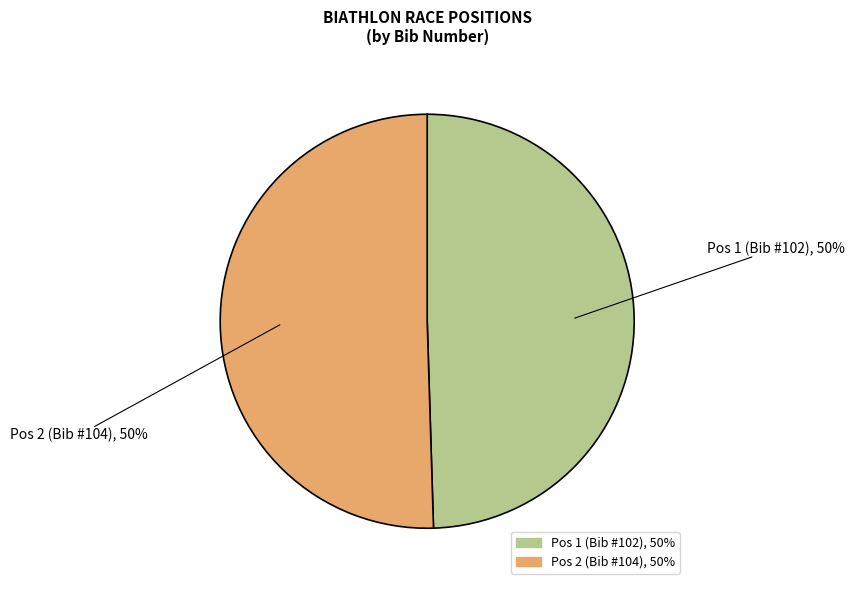

To the nearest percent, what is the average slice percentage?

50%